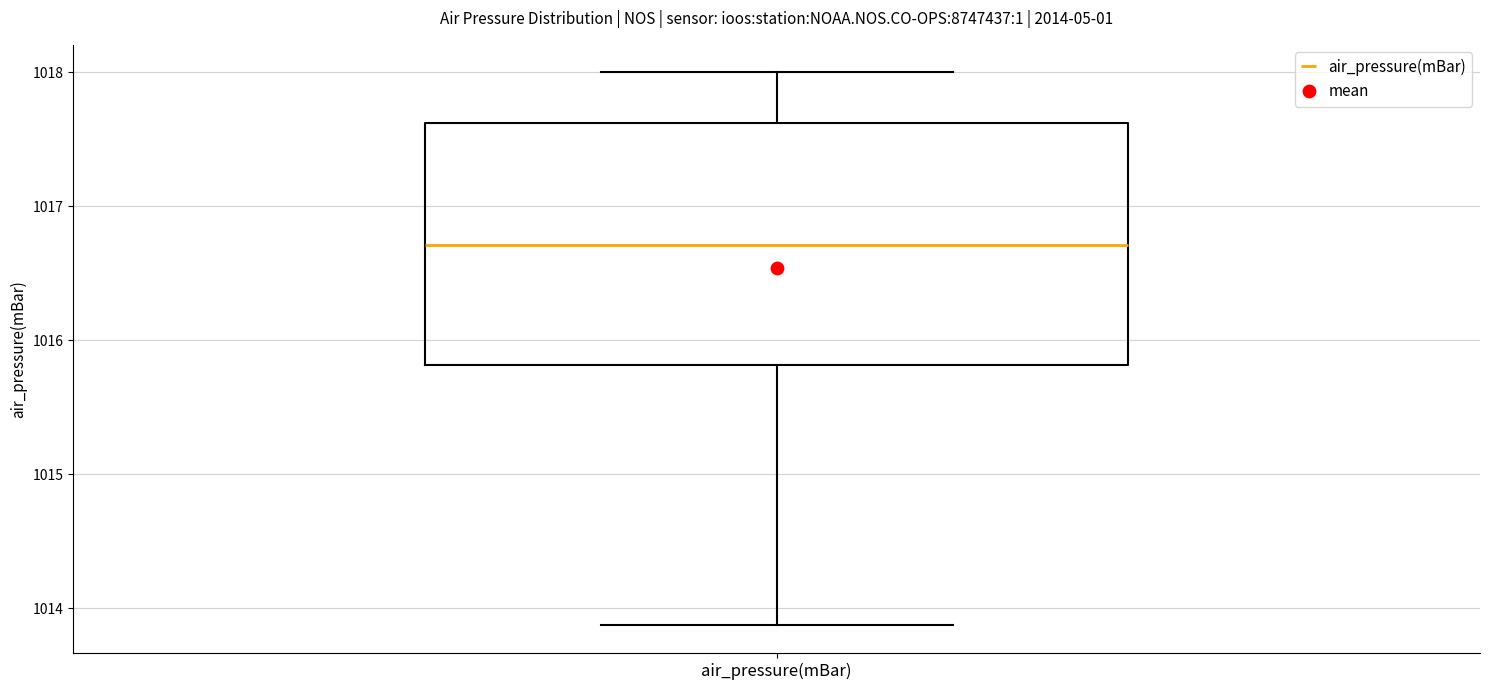

Where is the lower edge of the box for air_pressure(mBar) on the y-axis? The values are not printed on the chart, so give them approximately, as read against the axis.

1015.8